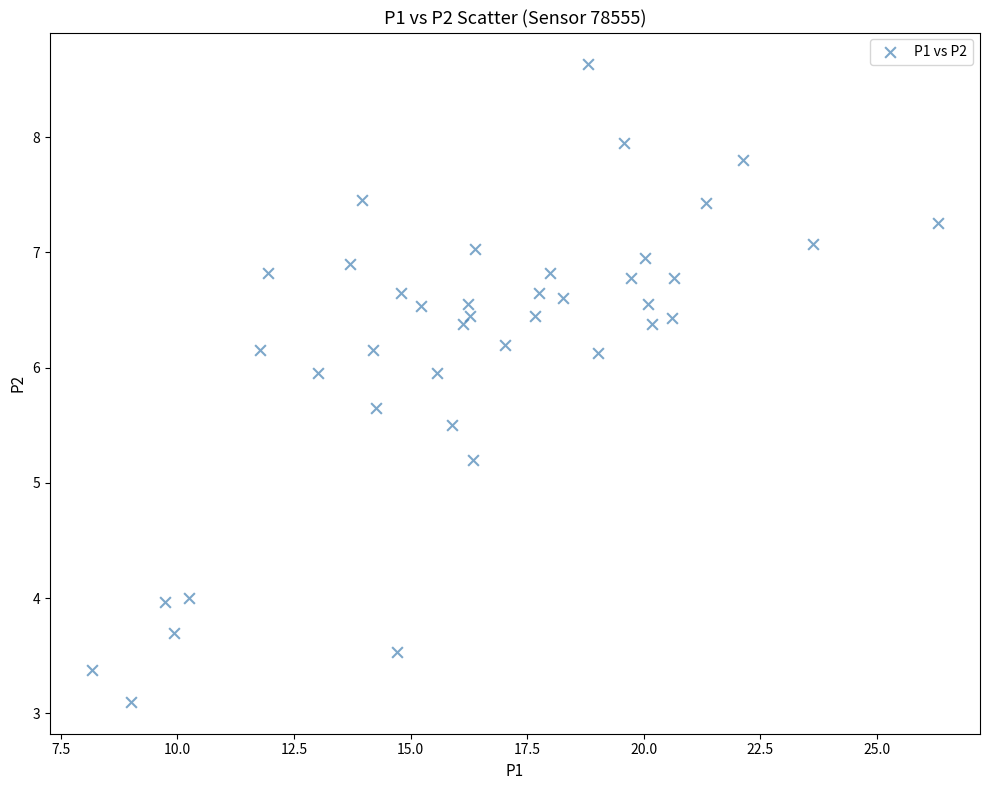

What Y value in the scatter plot is closest to 5?

5.2